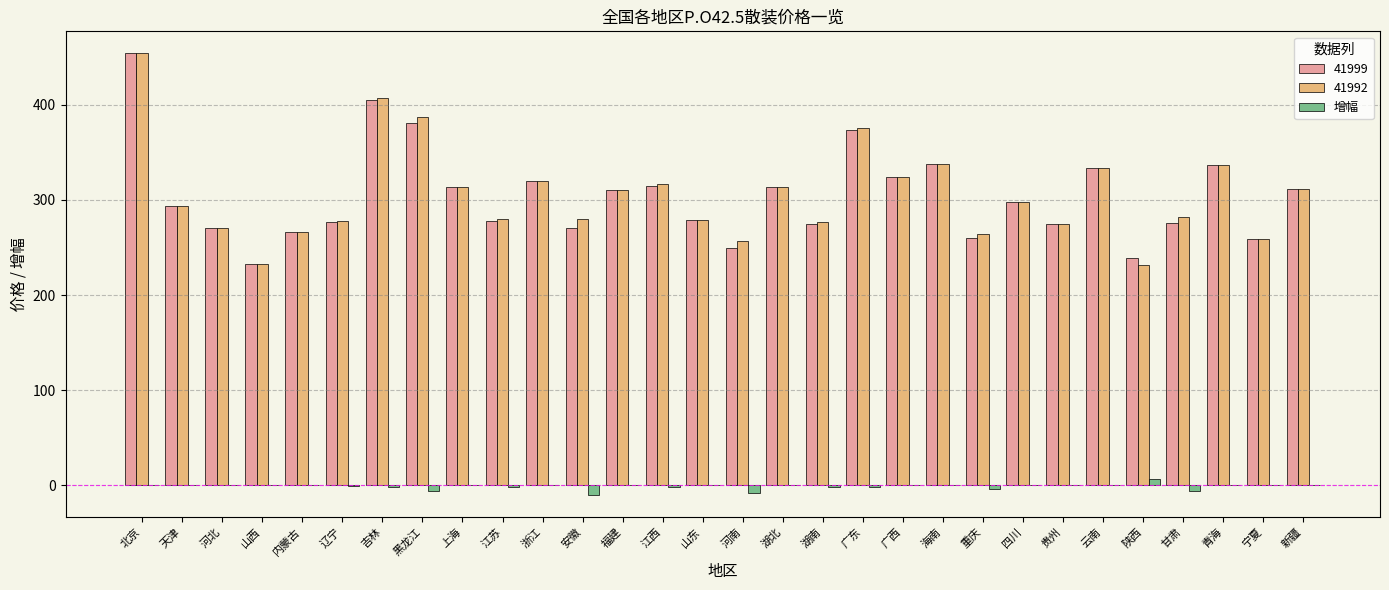

Which category has the highest value across all series?

北京